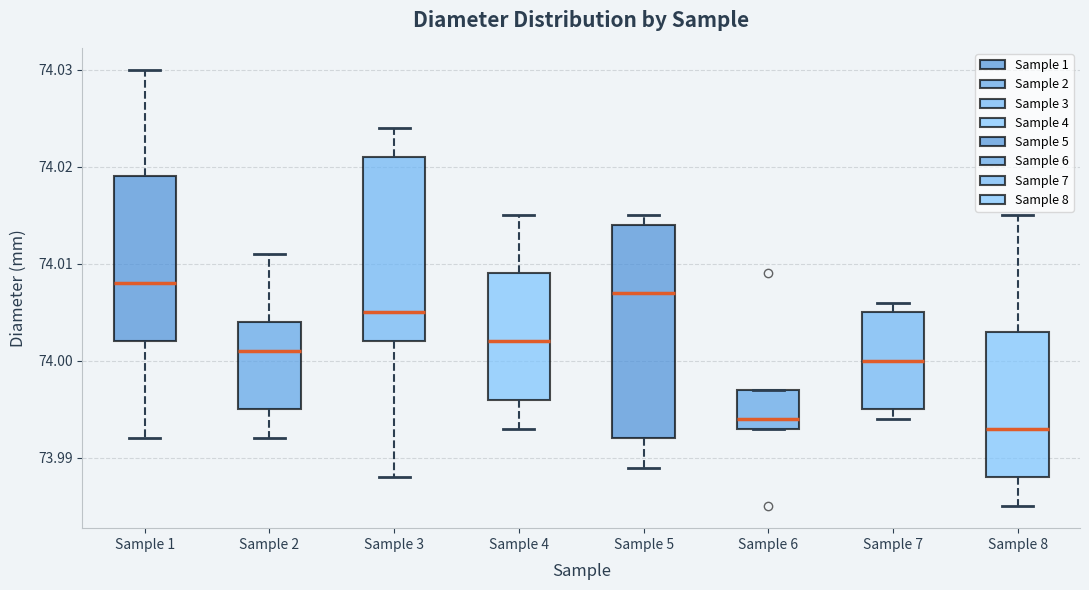

Where is the upper edge of the box for Sample 3 on the y-axis? The values are not printed on the chart, so give them approximately, as read against the axis.

74.021